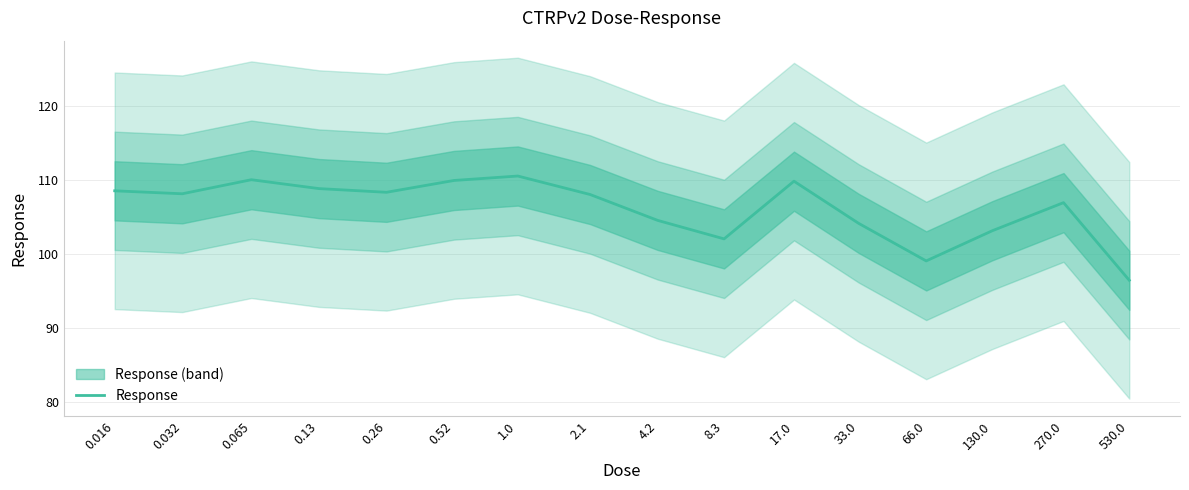

What is the label of the 15th point from the right?

0.032